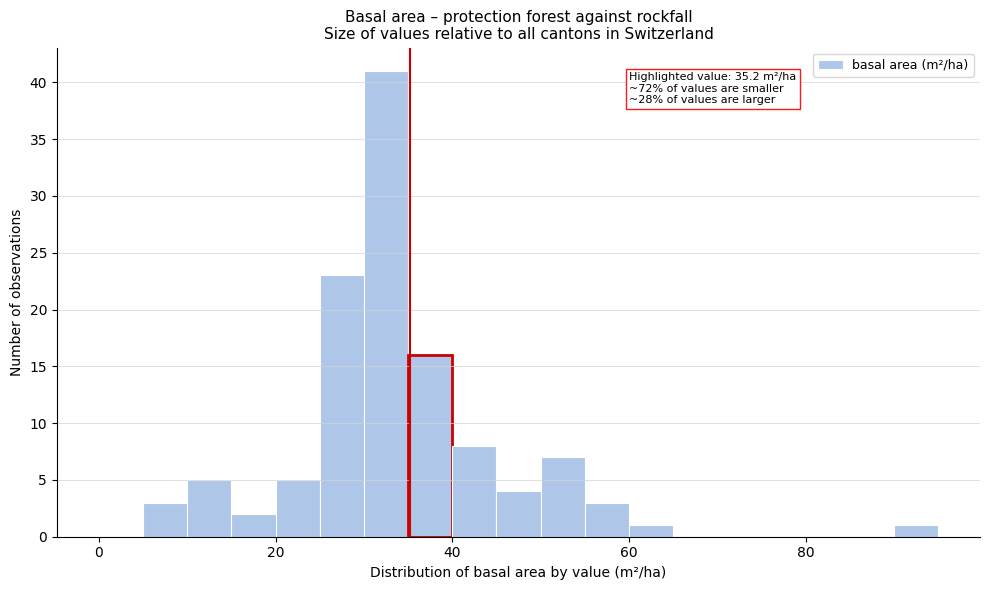

Around what value on the x-axis is the tallest bar? Give the approximate position of its centre, as read against the axis.

32